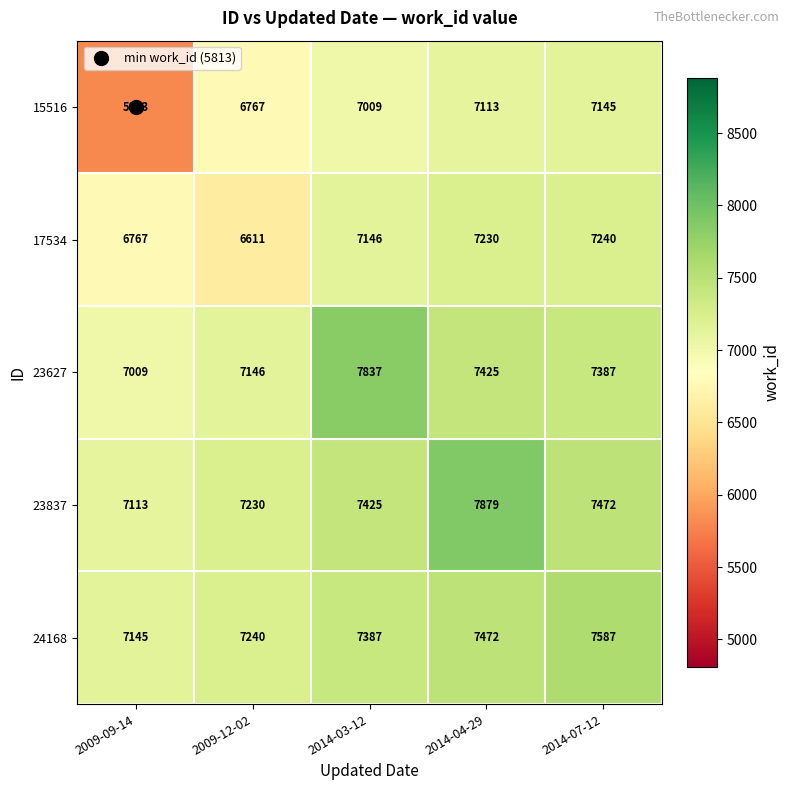

What is the sum of the 23627 values at 2014-03-12 and 2009-09-14?

14846